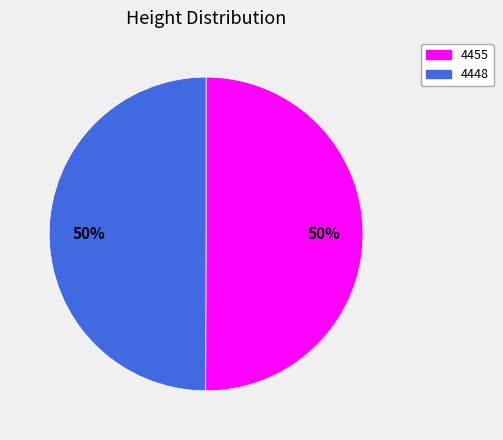

To the nearest percent, what is the combined percentage of 4455 and 4448?

100%